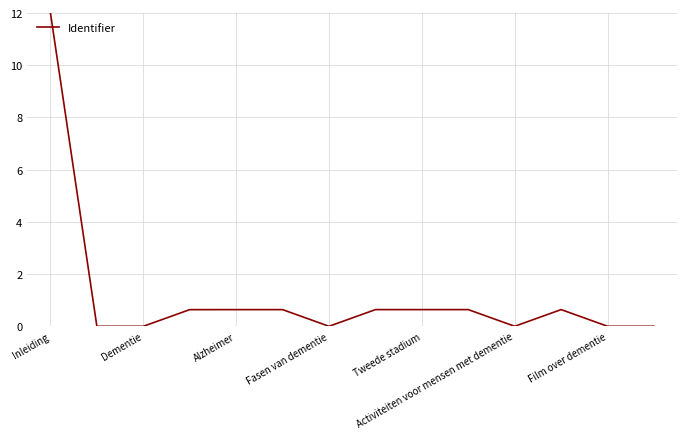

What is the difference between the maximum and minimum values?

12.0